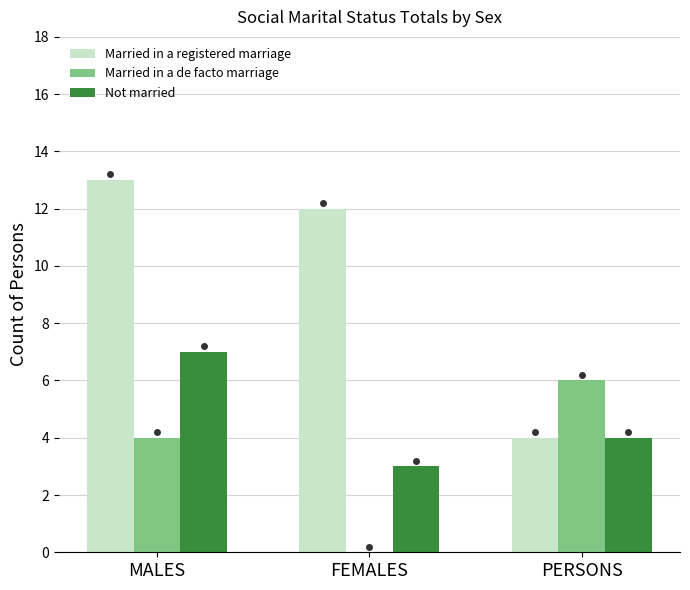

What is the sum of the Not married values at PERSONS and MALES?

11